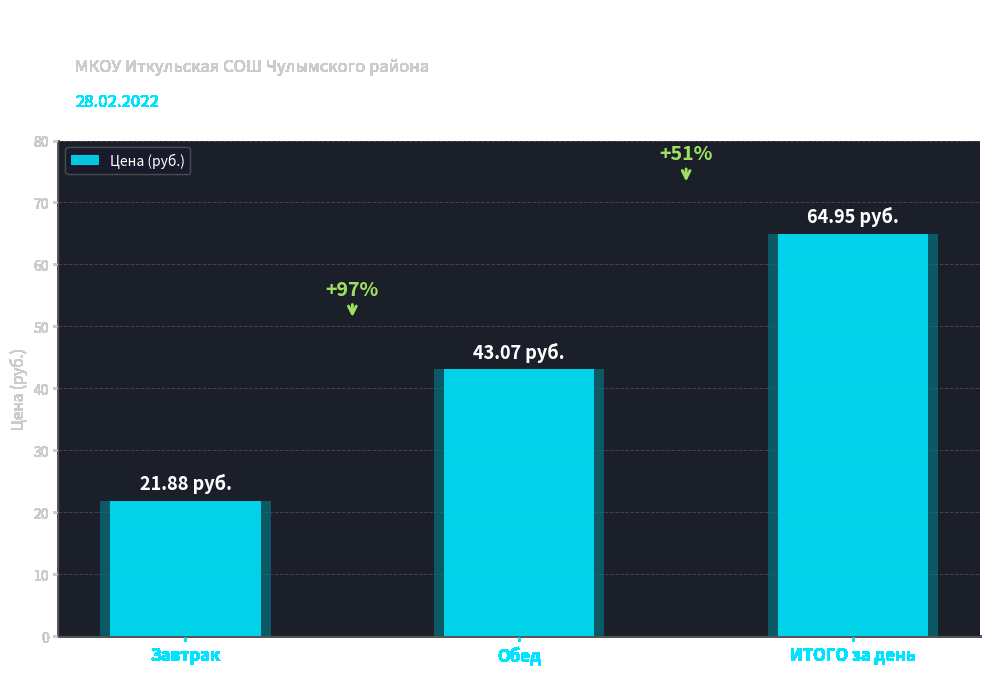

What is the sum of all values?

129.9